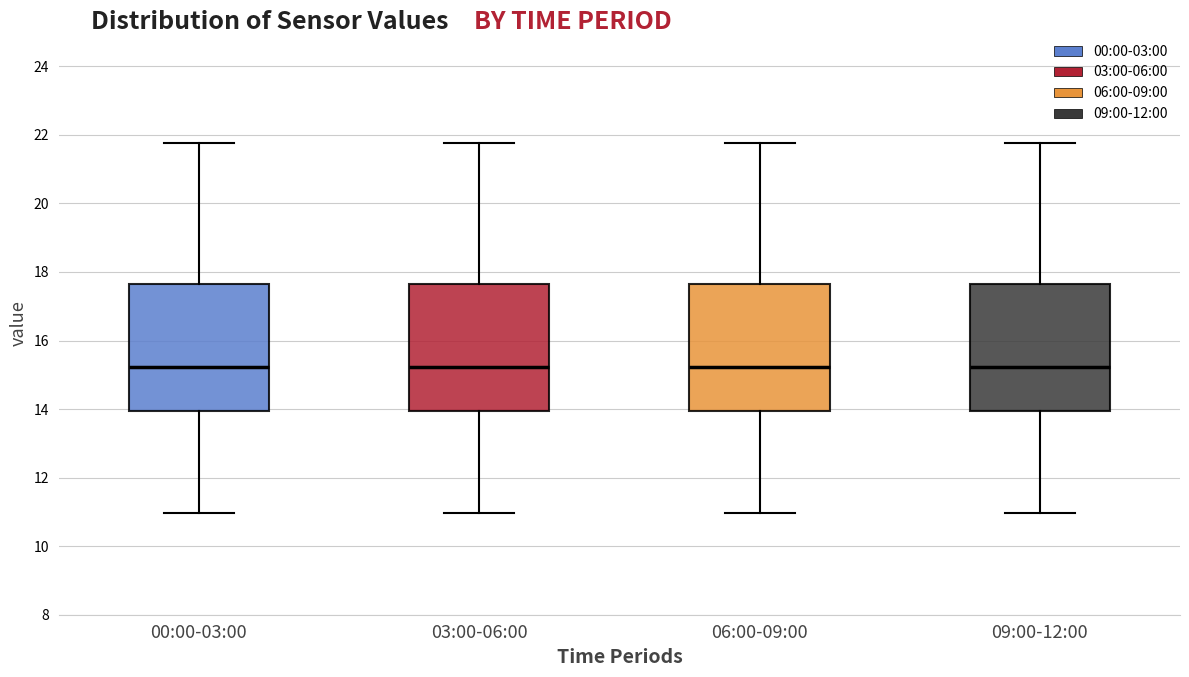

Where is the lower edge of the box for 09:00-12:00 on the y-axis? The values are not printed on the chart, so give them approximately, as read against the axis.

14.0